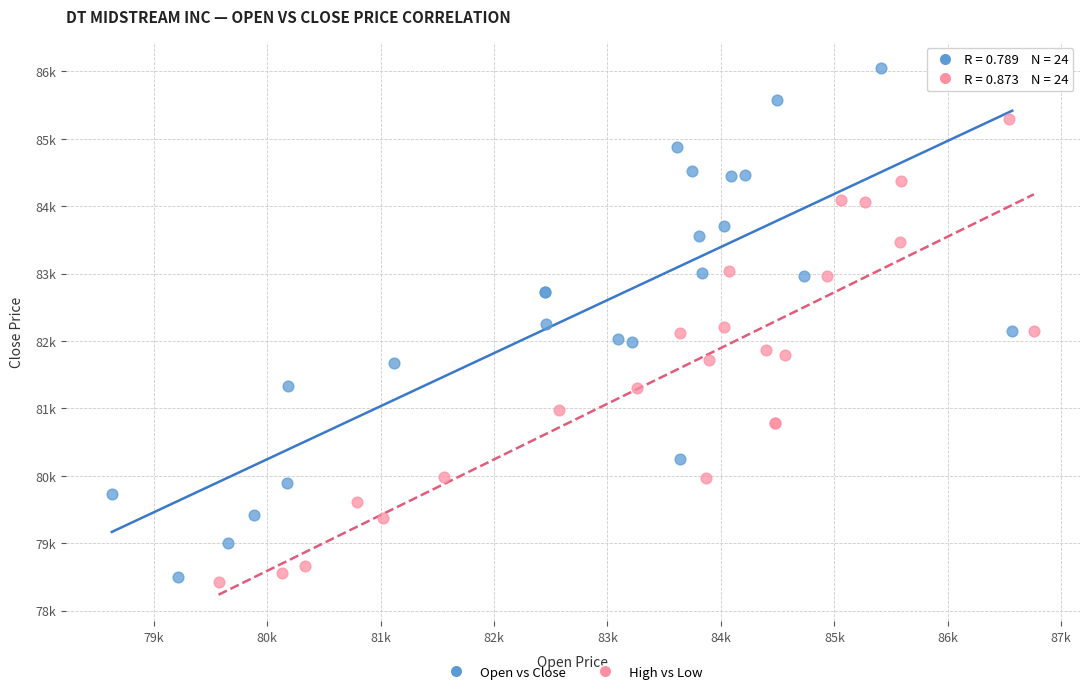

Which series contains the highest Y value?

Open vs Close